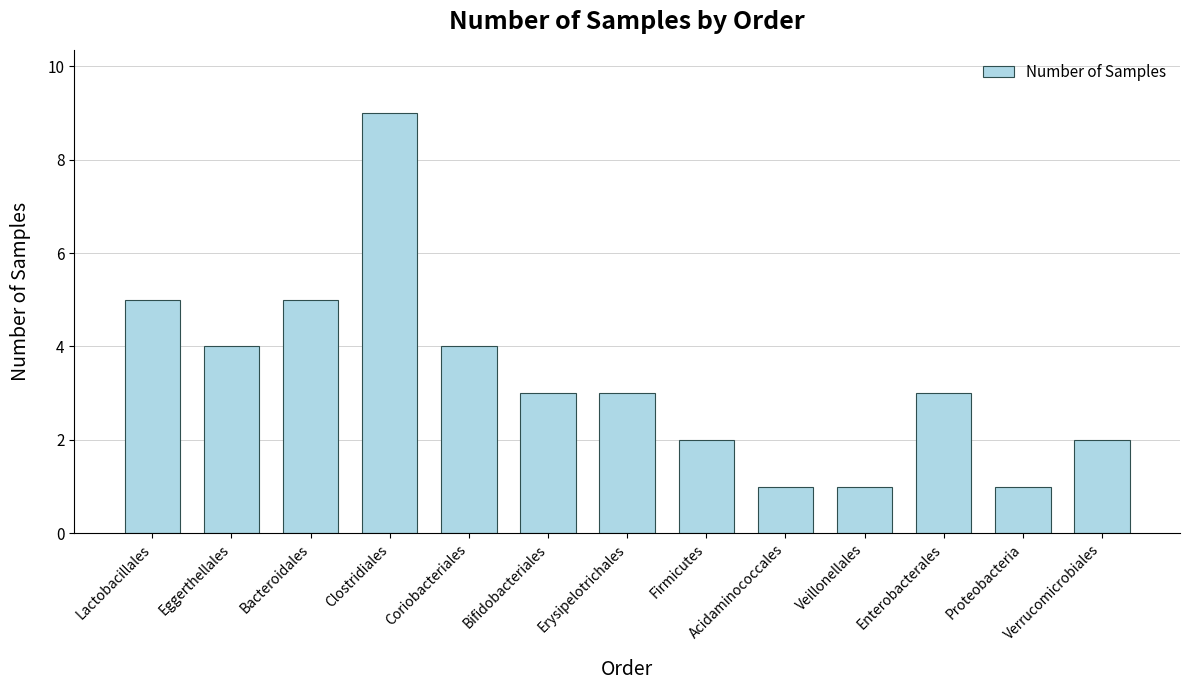

Reading left to right, what are all the values shown in this chart?

Lactobacillales=5	Eggerthellales=4	Bacteroidales=5	Clostridiales=9	Coriobacteriales=4	Bifidobacteriales=3	Erysipelotrichales=3	Firmicutes=2	Acidaminococcales=1	Veillonellales=1	Enterobacterales=3	Proteobacteria=1	Verrucomicrobiales=2